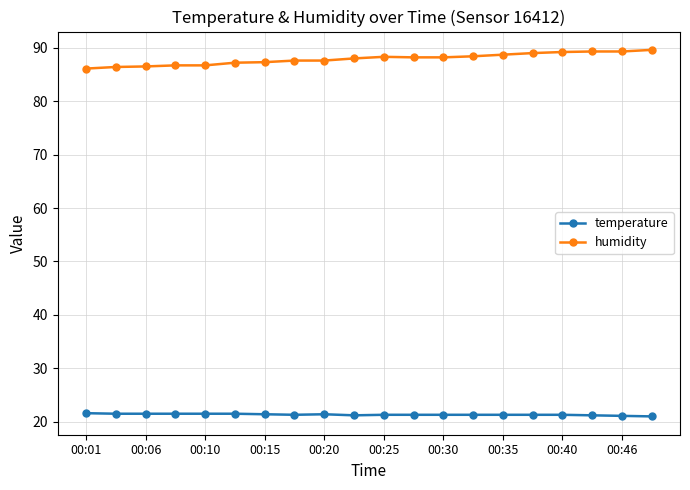

What is the value of the temperature point at the 15th from the left?

21.3